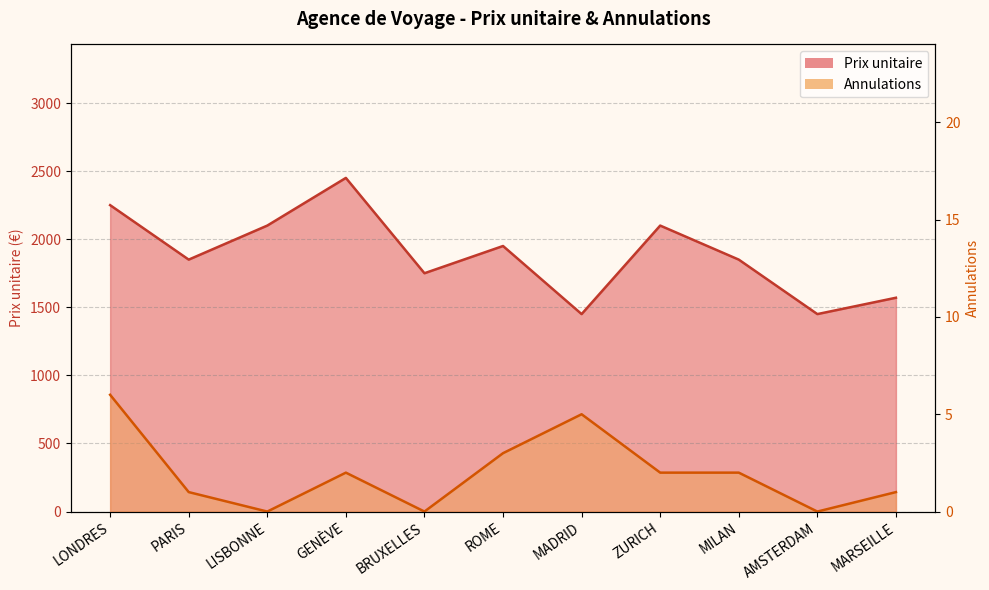

At which category does the chart reach its minimum across all series?

LISBONNE